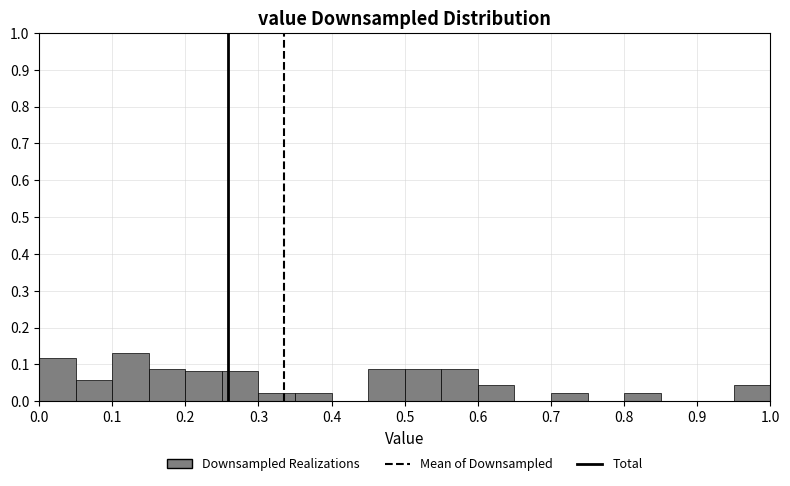

Reading left to right, list every bar in this chart as the range it spans on the x-axis followed by its height. The values are not printed on the chart, so give them approximately, as read against the axis.

0.00 to 0.05: 0.12
0.05 to 0.10: 0.06
0.10 to 0.15: 0.13
0.15 to 0.20: 0.09
0.20 to 0.25: 0.08
0.25 to 0.30: 0.08
0.30 to 0.35: 0.02
0.35 to 0.40: 0.02
0.40 to 0.45: 0
0.45 to 0.50: 0.09
0.50 to 0.55: 0.09
0.55 to 0.60: 0.09
0.60 to 0.65: 0.04
0.65 to 0.70: 0
0.70 to 0.75: 0.02
0.75 to 0.80: 0
0.80 to 0.85: 0.02
0.85 to 0.90: 0
0.90 to 0.95: 0
0.95 to 1.00: 0.04